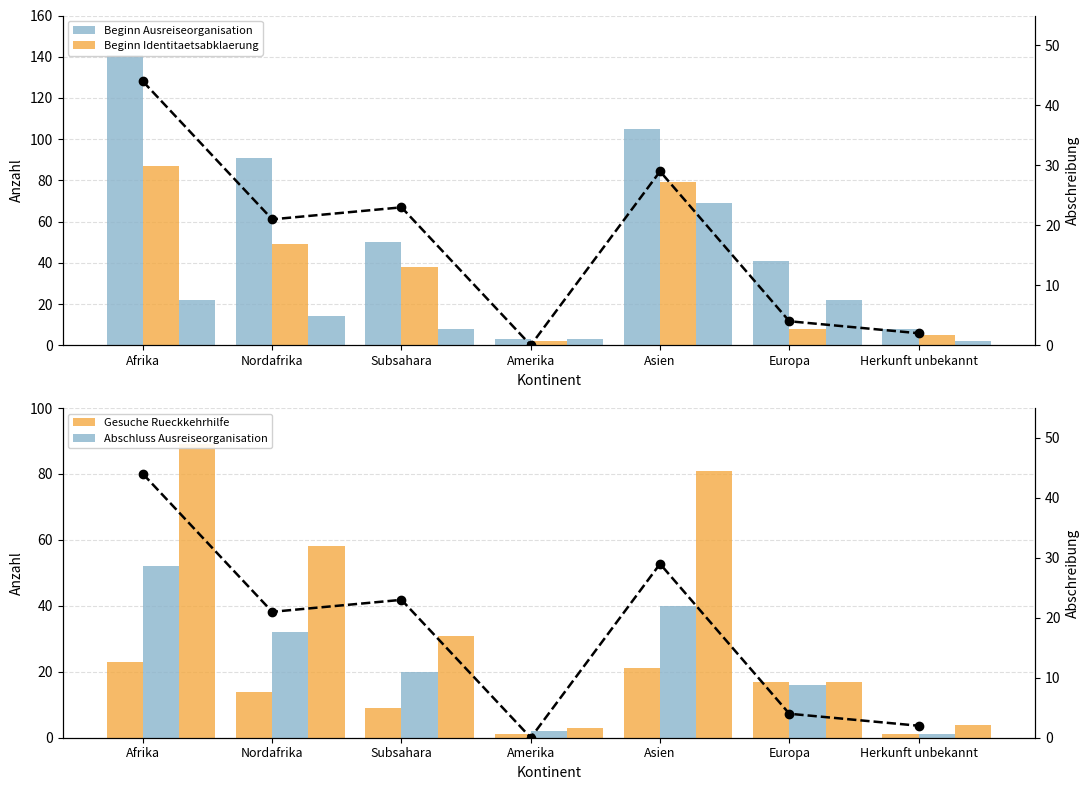

At which category is the sum across all series the highest?

Afrika